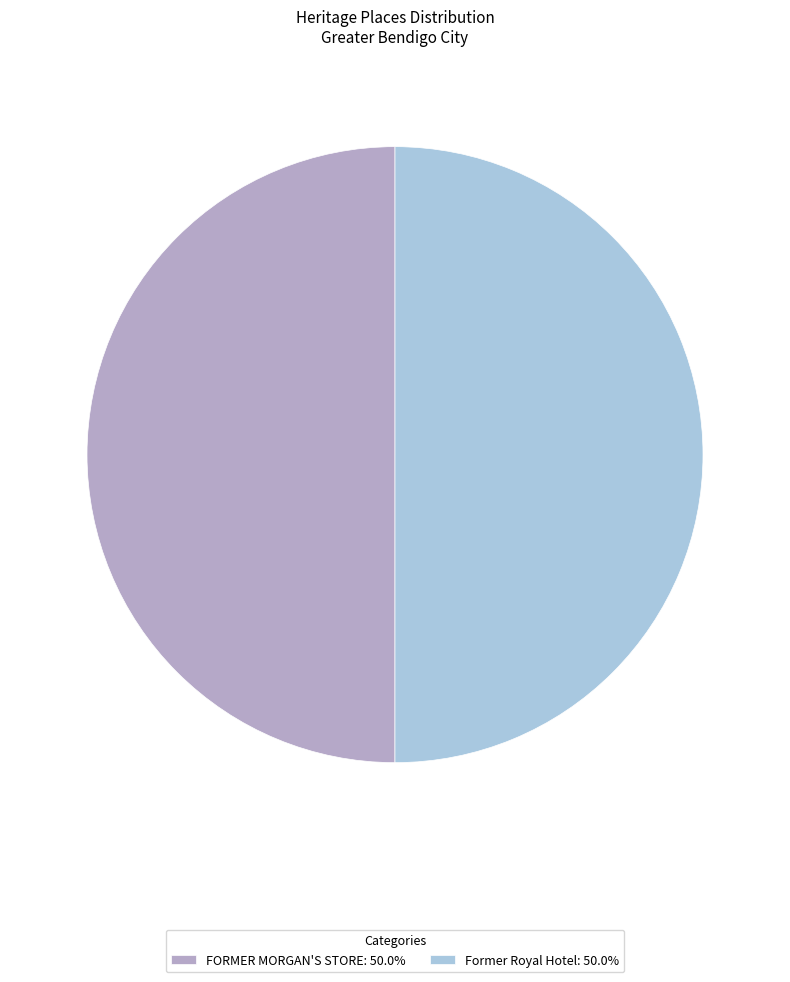

Approximately how many times larger is the value at FORMER MORGAN'S STORE compared to Former Royal Hotel?

1.0